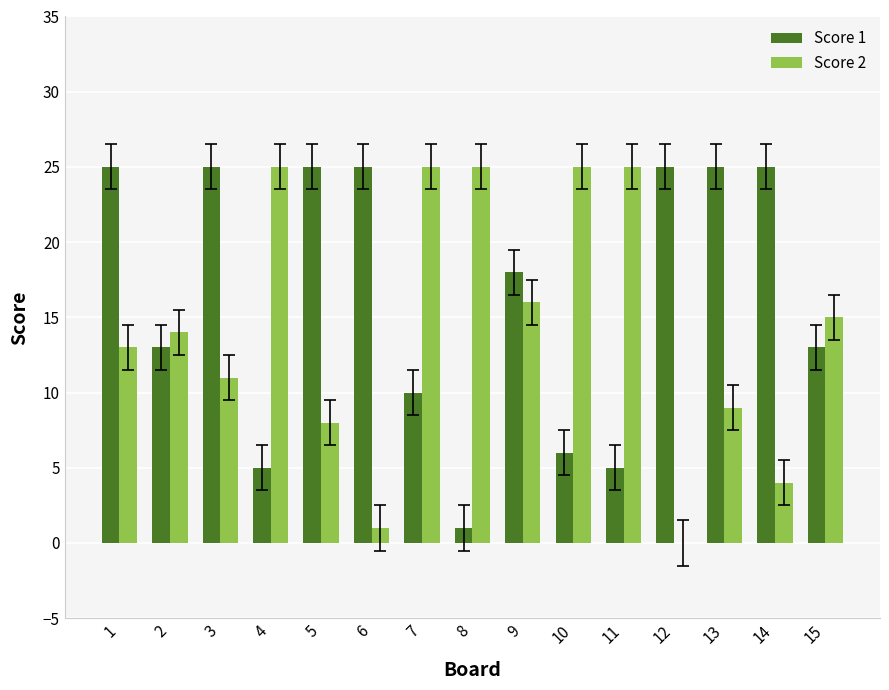

Is the value of Score 2 at 9 greater than the value of Score 1 at 6?

No